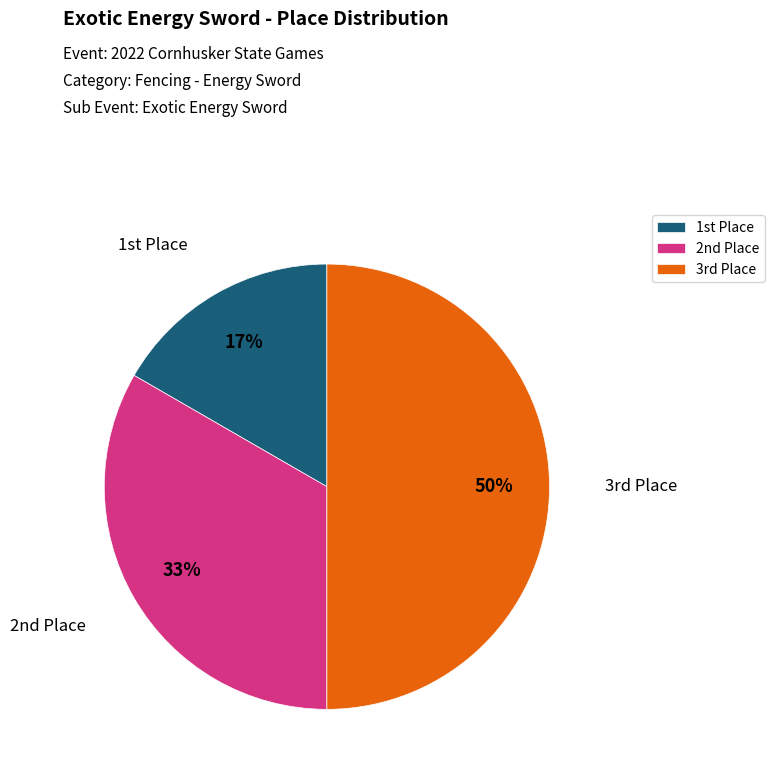

Rank the categories by value from highest to lowest.

3rd Place, 2nd Place, 1st Place